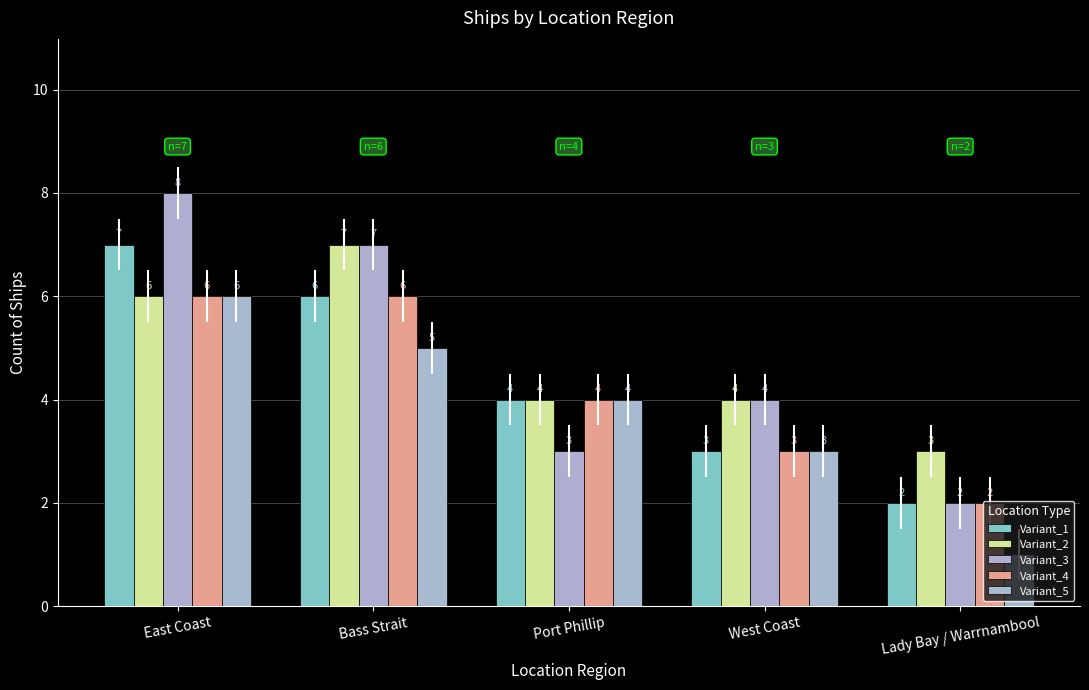

Between Port Phillip and Lady Bay / Warrnambool, which is larger?

Port Phillip